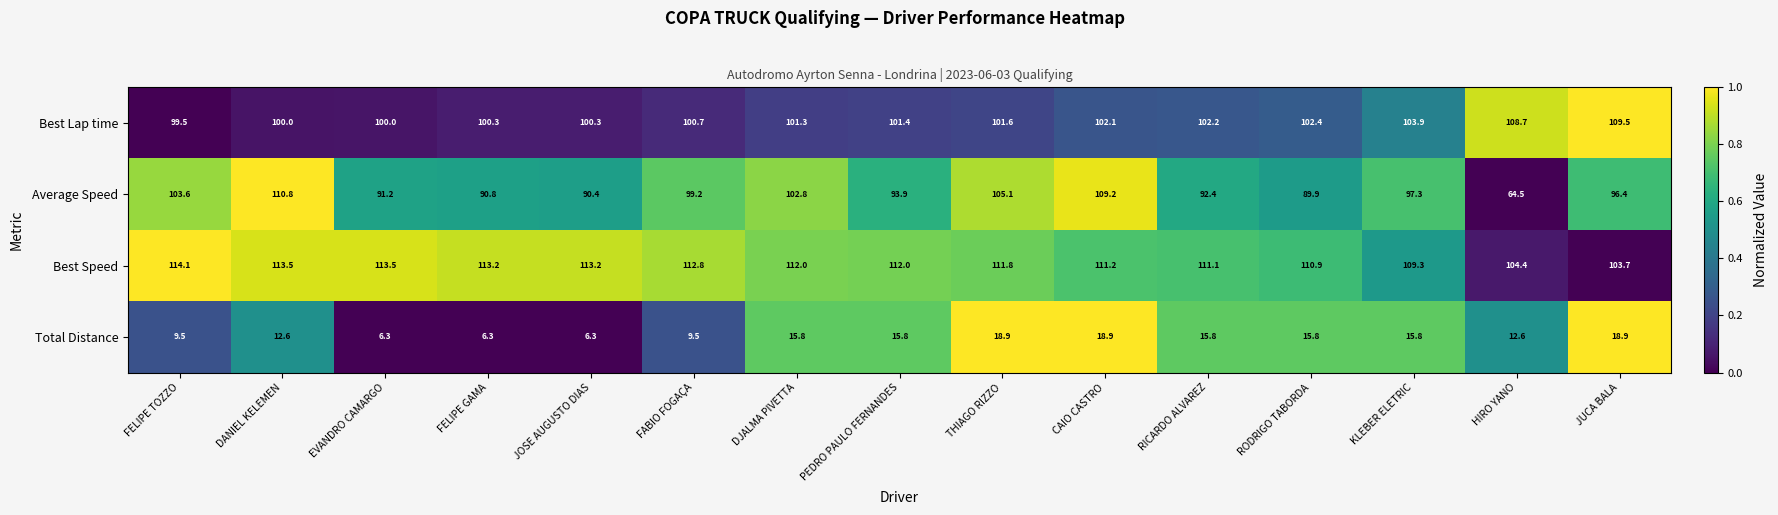

Which series has the largest total across all categories?

Best Speed